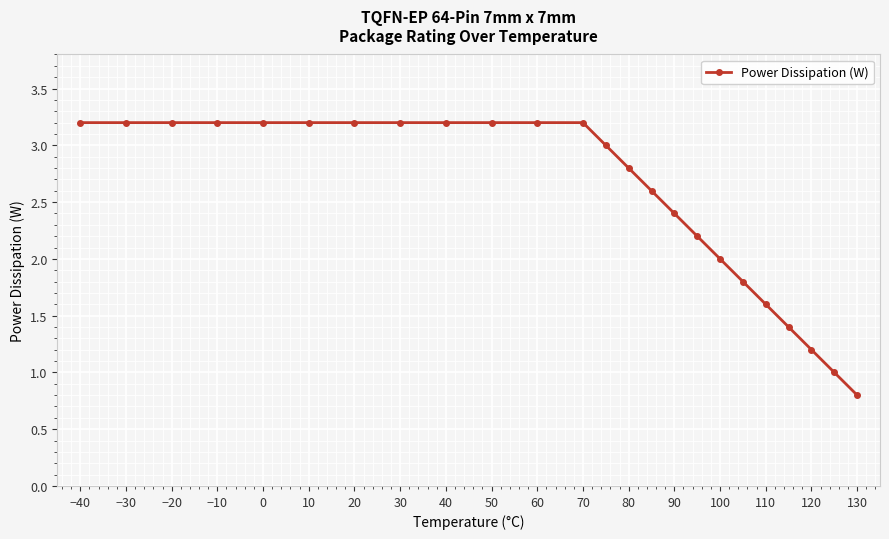

What is the greatest value displayed?

3.2